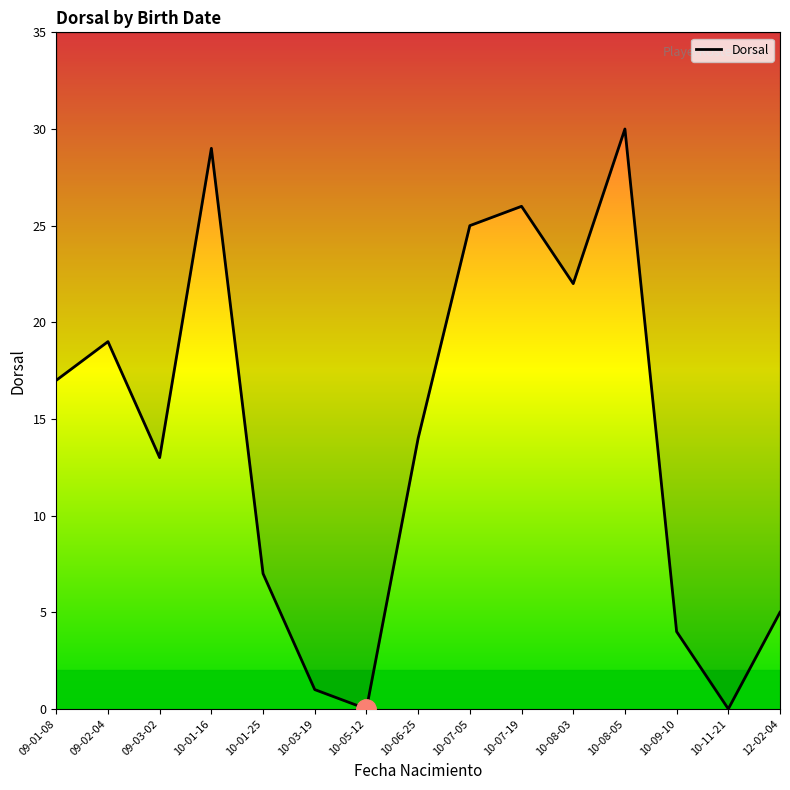

What position from the left is 10-09-10?

13